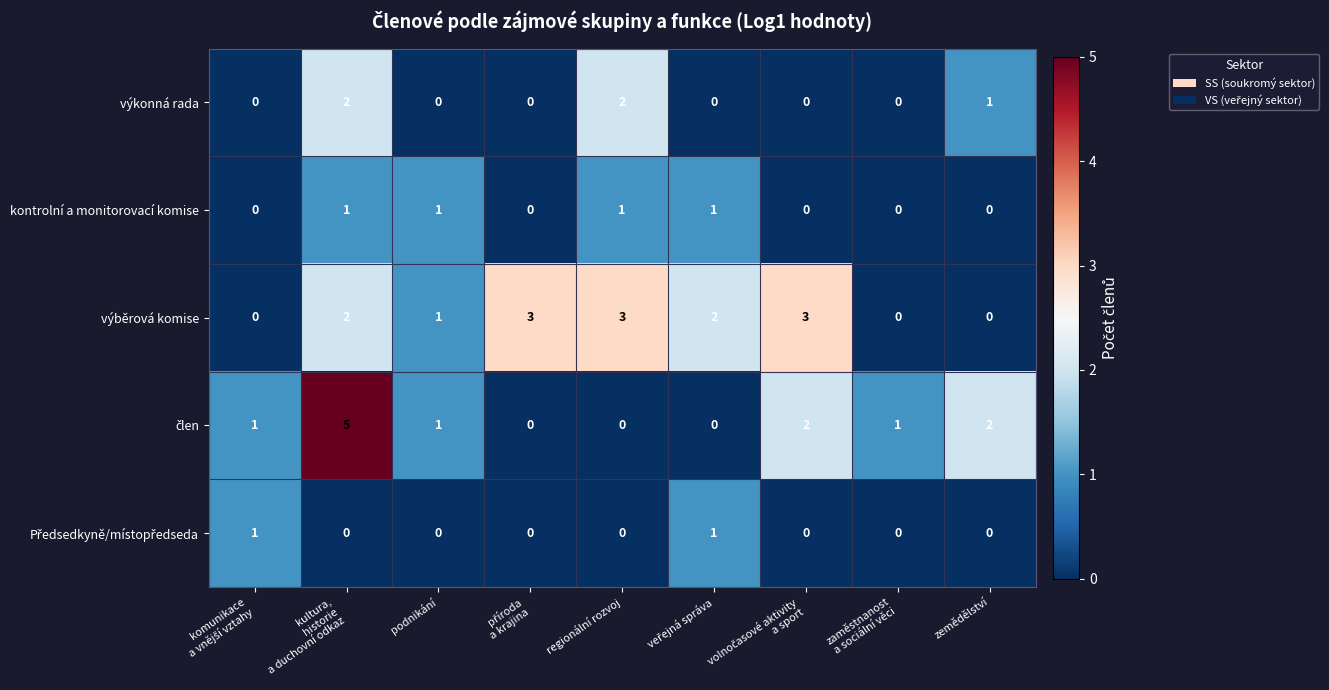

Which series has the largest total across all categories?

výběrová komise